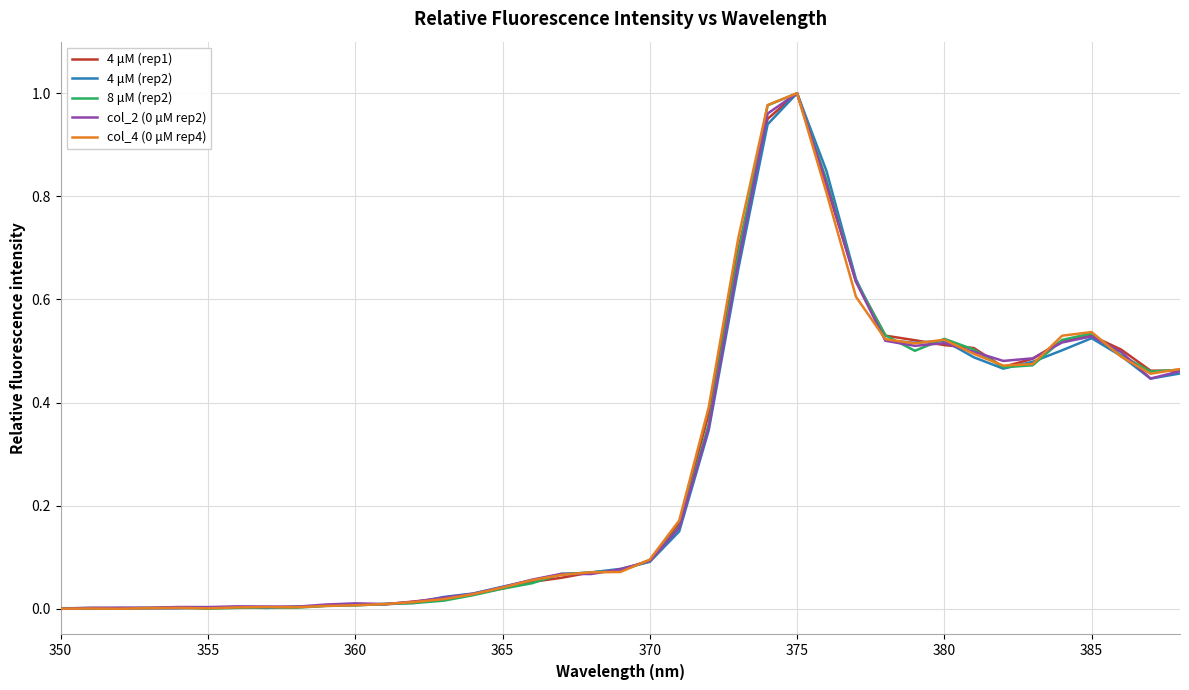

At which label does 4 μM (rep1) reach its peak?

375